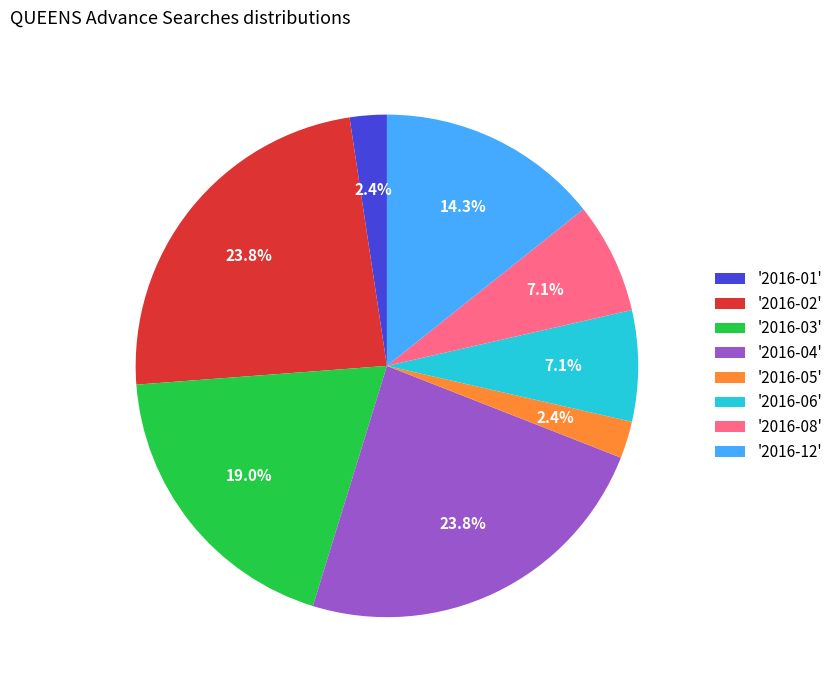

What percentage do '2016-06' and '2016-05' together represent?

9.5%